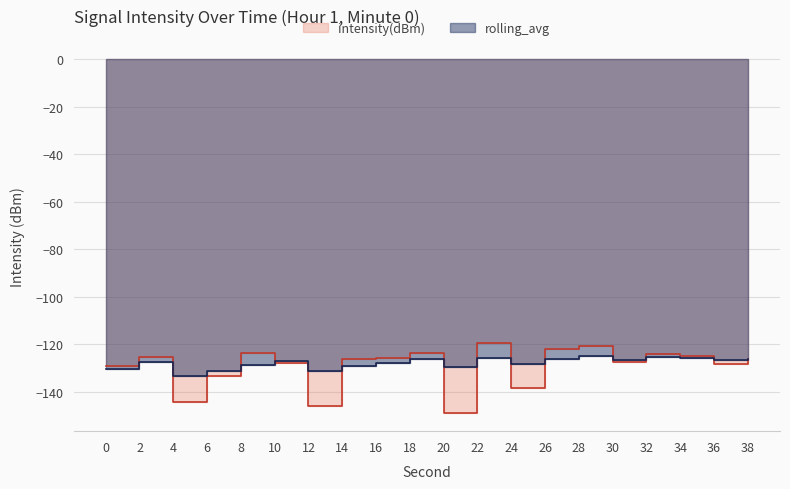

The rolling_avg series shows -124.9 at 28. True or false?

True